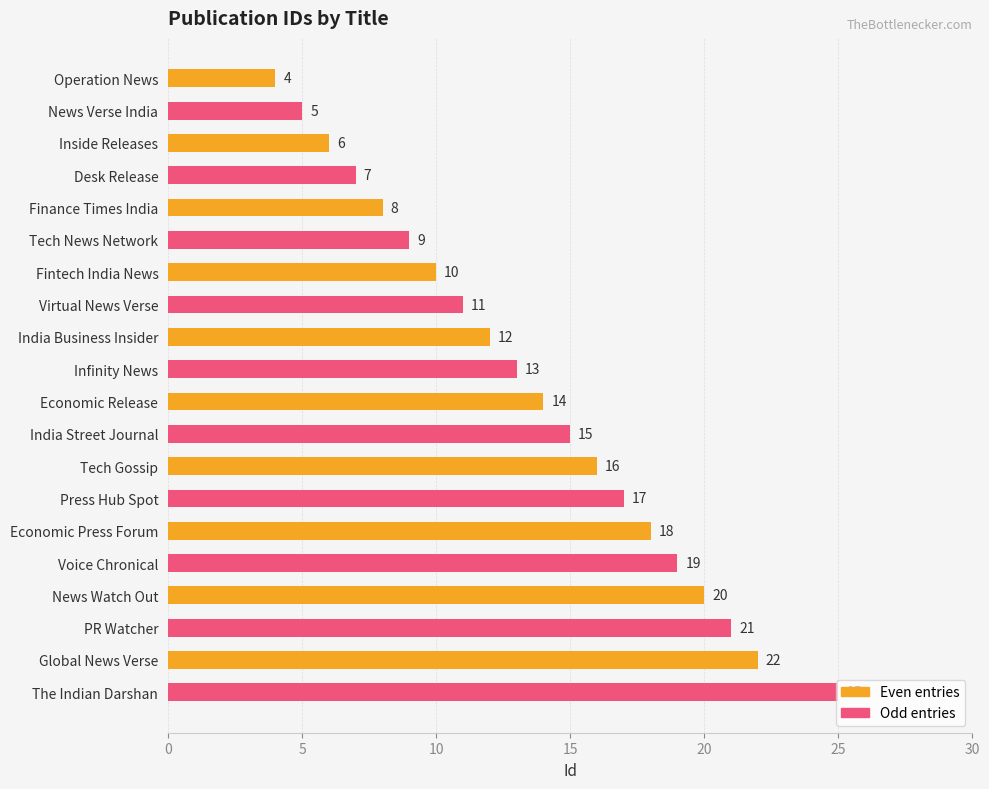

Is it true that the value at Desk Release is 10?

False